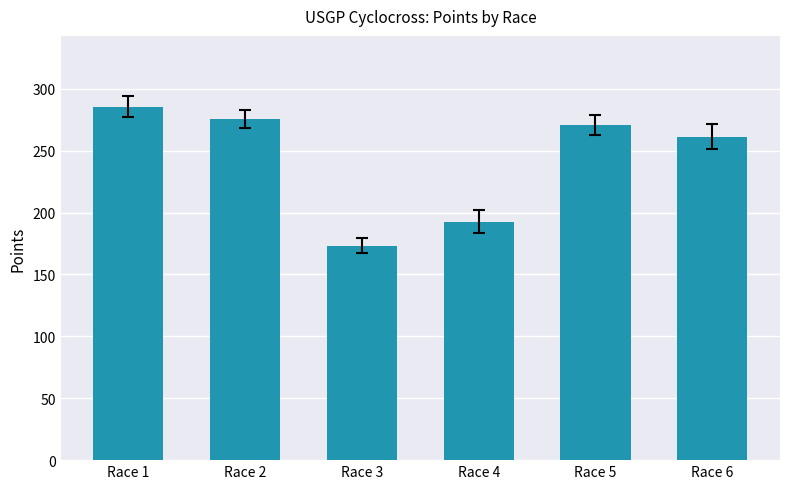

How many values are below 270?

3